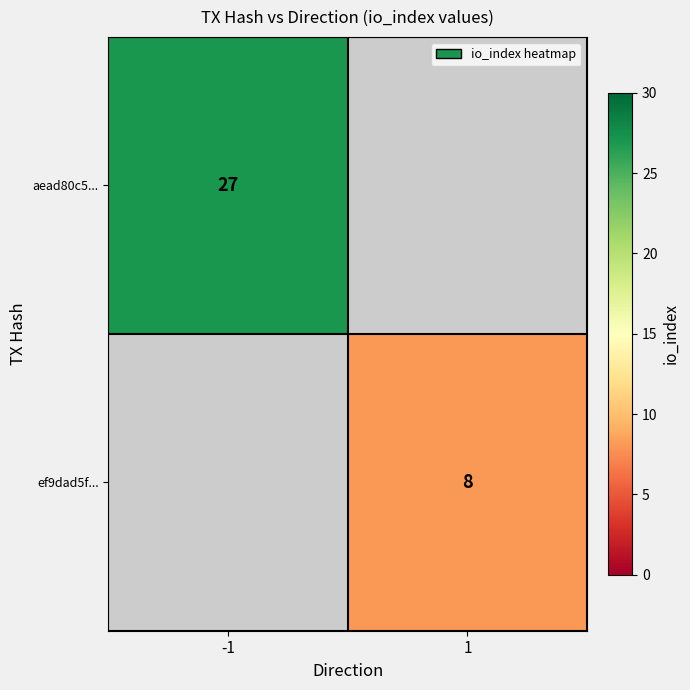

Is it true that aead80c5... equals 27 at -1?

True